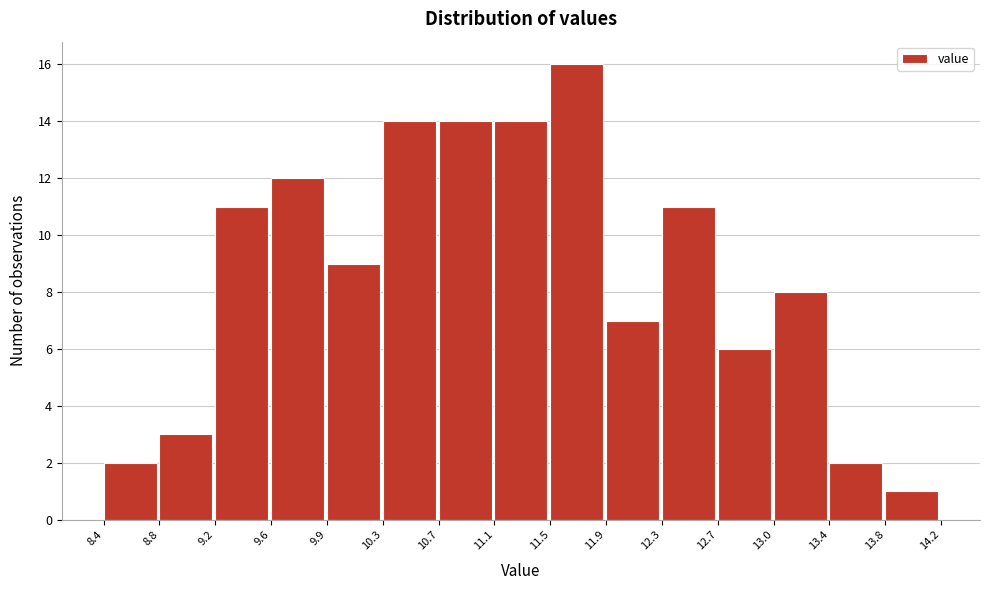

Reading left to right, list every bar in this chart as the range it spans on the x-axis followed by its height. The values are not printed on the chart, so give them approximately, as read against the axis.

8.4 to 8.8: 2
8.8 to 9.2: 3
9.2 to 9.6: 11
9.6 to 9.9: 12
9.9 to 10.3: 9
10.3 to 10.7: 14
10.7 to 11.1: 14
11.1 to 11.5: 14
11.5 to 11.9: 16
11.9 to 12.3: 7
12.3 to 12.7: 11
12.7 to 13.0: 6
13.0 to 13.4: 8
13.4 to 13.8: 2
13.8 to 14.2: 1